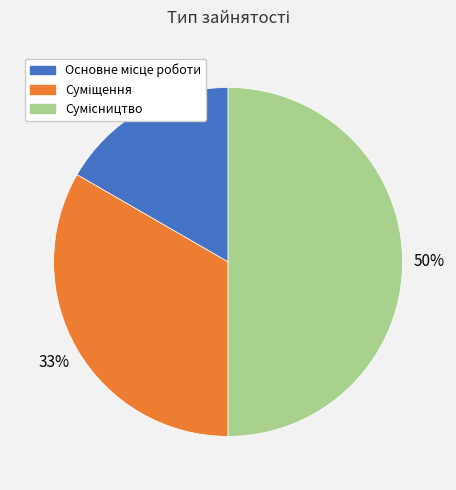

To the nearest percent, what is the average slice percentage?

33%